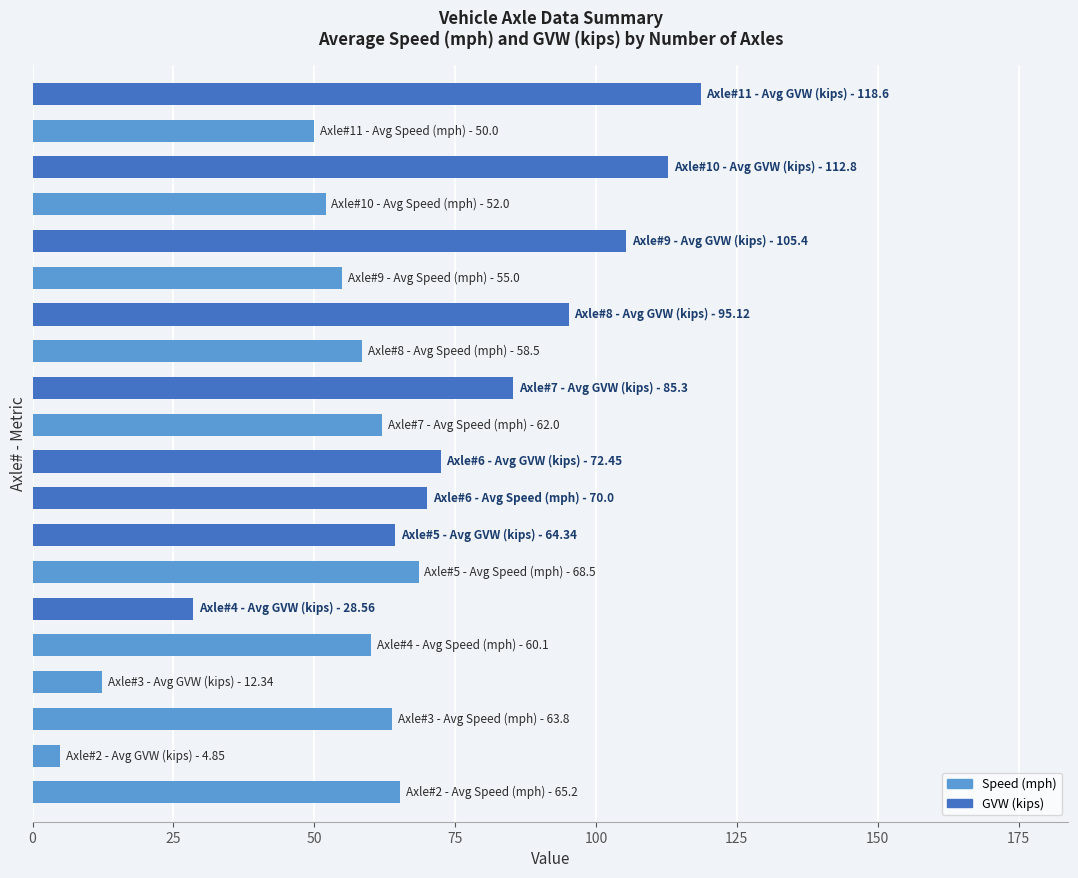

What is the average value?

65.2